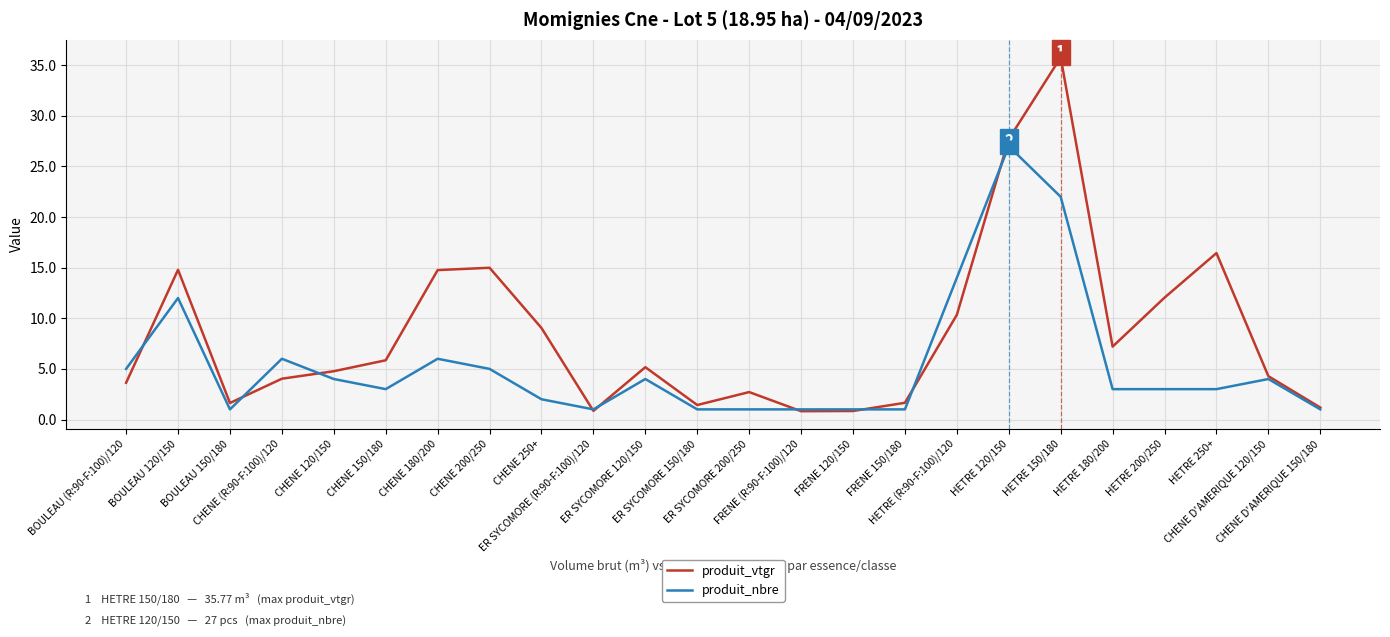

At which category does produit_nbre reach its first local peak?

BOULEAU 120/150